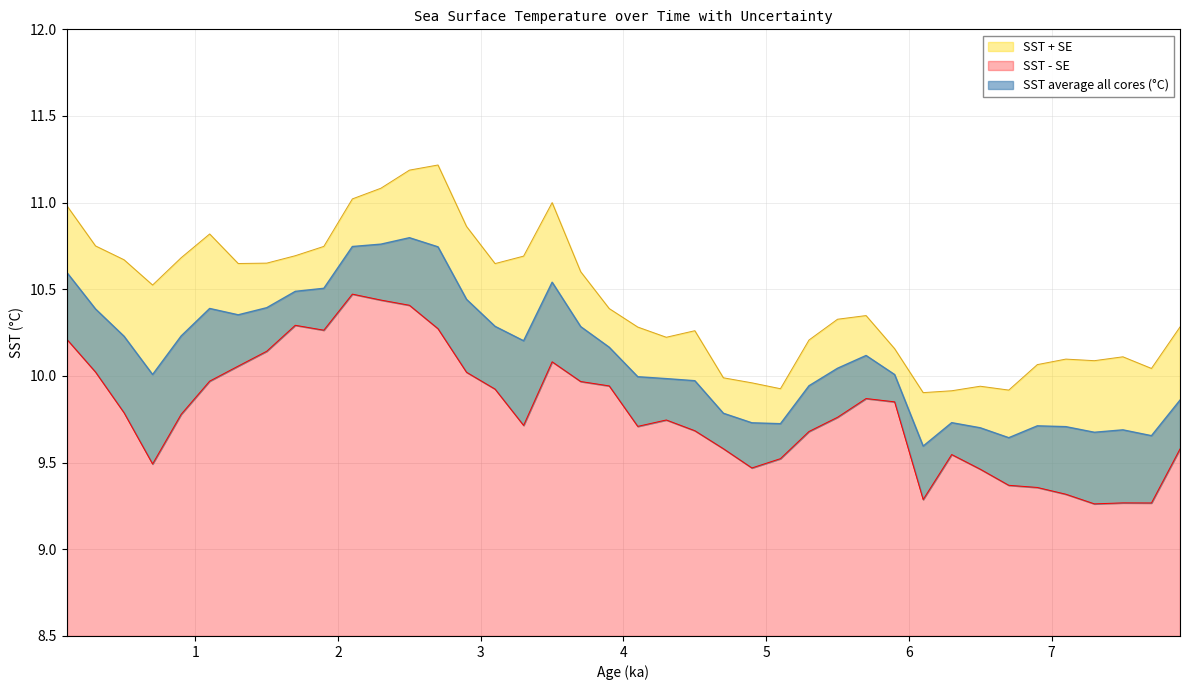

Reading left to right, extract all data points from this chart.

SST average all cores (°C): 0.1=10.6	0.3=10.4	0.5=10.2	0.7=10.0	0.9=10.2	1.1=10.4	1.3=10.4	1.5=10.4	1.7=10.5	1.9=10.5	2.1=10.7	2.3=10.8	2.5=10.8	2.7=10.7	2.9=10.4	3.1=10.3	3.3=10.2	3.5=10.5	3.7=10.3	3.9=10.2	4.1=10.0	4.3=10.0	4.5=10.0	4.7=9.8	4.9=9.7	5.1=9.7	5.3=9.9	5.5=10.0	5.7=10.1	5.9=10.0	6.1=9.6	6.3=9.7	6.5=9.7	6.7=9.6	6.9=9.7	7.1=9.7	7.3=9.7	7.5=9.7	7.7=9.7	7.9=9.9
SST + SE: 0.1=11.0	0.3=10.8	0.5=10.7	0.7=10.5	0.9=10.7	1.1=10.8	1.3=10.6	1.5=10.7	1.7=10.7	1.9=10.7	2.1=11.0	2.3=11.1	2.5=11.2	2.7=11.2	2.9=10.9	3.1=10.6	3.3=10.7	3.5=11.0	3.7=10.6	3.9=10.4	4.1=10.3	4.3=10.2	4.5=10.3	4.7=10.0	4.9=10.0	5.1=9.9	5.3=10.2	5.5=10.3	5.7=10.3	5.9=10.2	6.1=9.9	6.3=9.9	6.5=9.9	6.7=9.9	6.9=10.1	7.1=10.1	7.3=10.1	7.5=10.1	7.7=10.0	7.9=10.3
SST - SE: 0.1=10.2	0.3=10.0	0.5=9.8	0.7=9.5	0.9=9.8	1.1=10.0	1.3=10.1	1.5=10.1	1.7=10.3	1.9=10.3	2.1=10.5	2.3=10.4	2.5=10.4	2.7=10.3	2.9=10.0	3.1=9.9	3.3=9.7	3.5=10.1	3.7=10.0	3.9=9.9	4.1=9.7	4.3=9.7	4.5=9.7	4.7=9.6	4.9=9.5	5.1=9.5	5.3=9.7	5.5=9.8	5.7=9.9	5.9=9.9	6.1=9.3	6.3=9.5	6.5=9.5	6.7=9.4	6.9=9.4	7.1=9.3	7.3=9.3	7.5=9.3	7.7=9.3	7.9=9.6